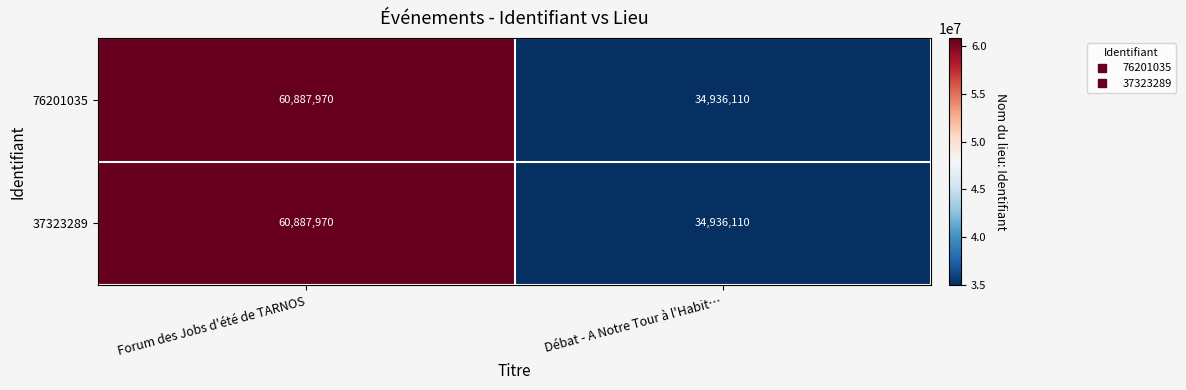

Reading left to right, what are all the values shown in this chart?

76201035: Forum des Jobs d'été de TARNOS=60887970	Débat - A Notre Tour à l'Habit…=34936110
37323289: Forum des Jobs d'été de TARNOS=60887970	Débat - A Notre Tour à l'Habit…=34936110